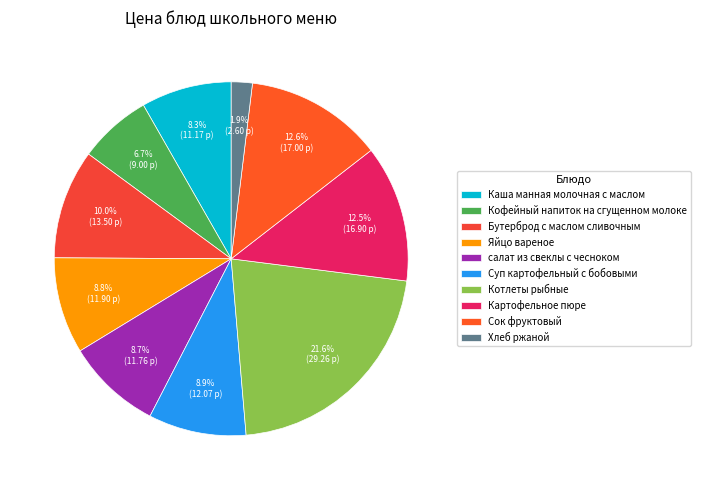

What is the change in value from Яйцо вареное to Хлеб ржаной?

-9.3